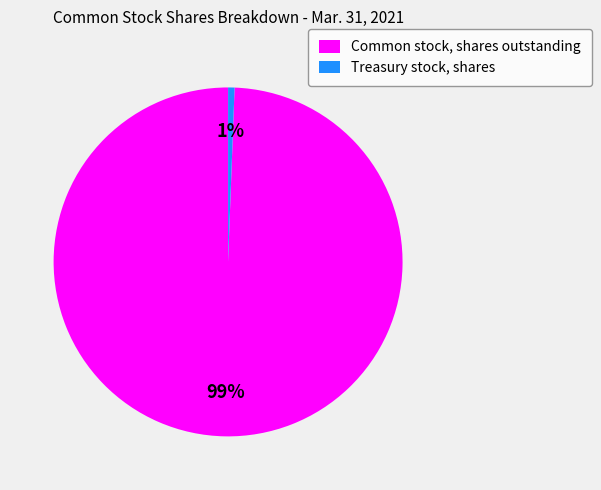

Which slice is the smallest?

Treasury stock, shares